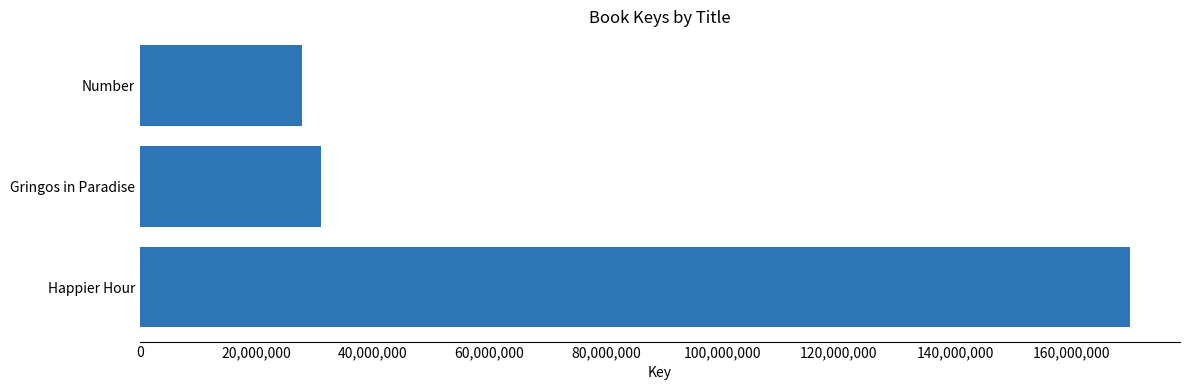

How many bars are there in total?

3